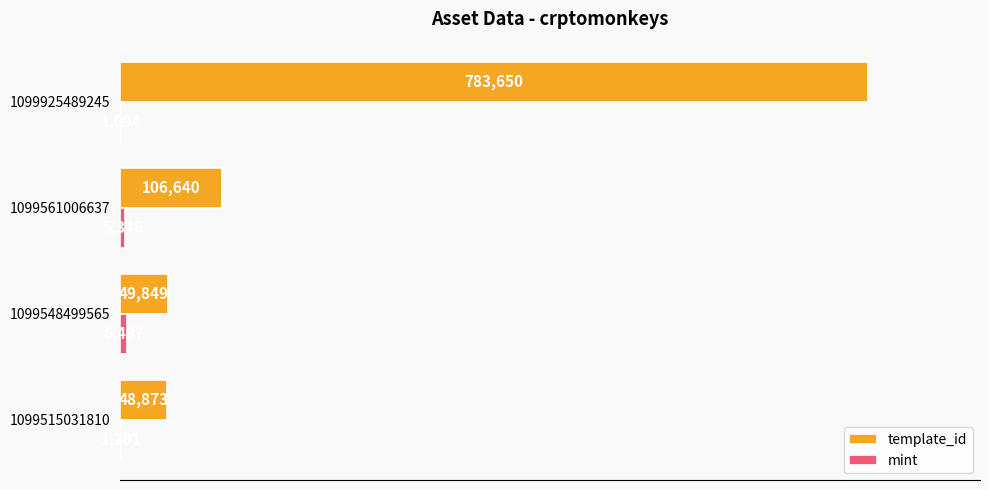

Between 1099548499565 and 1099561006637, which series saw the biggest shift?

template_id